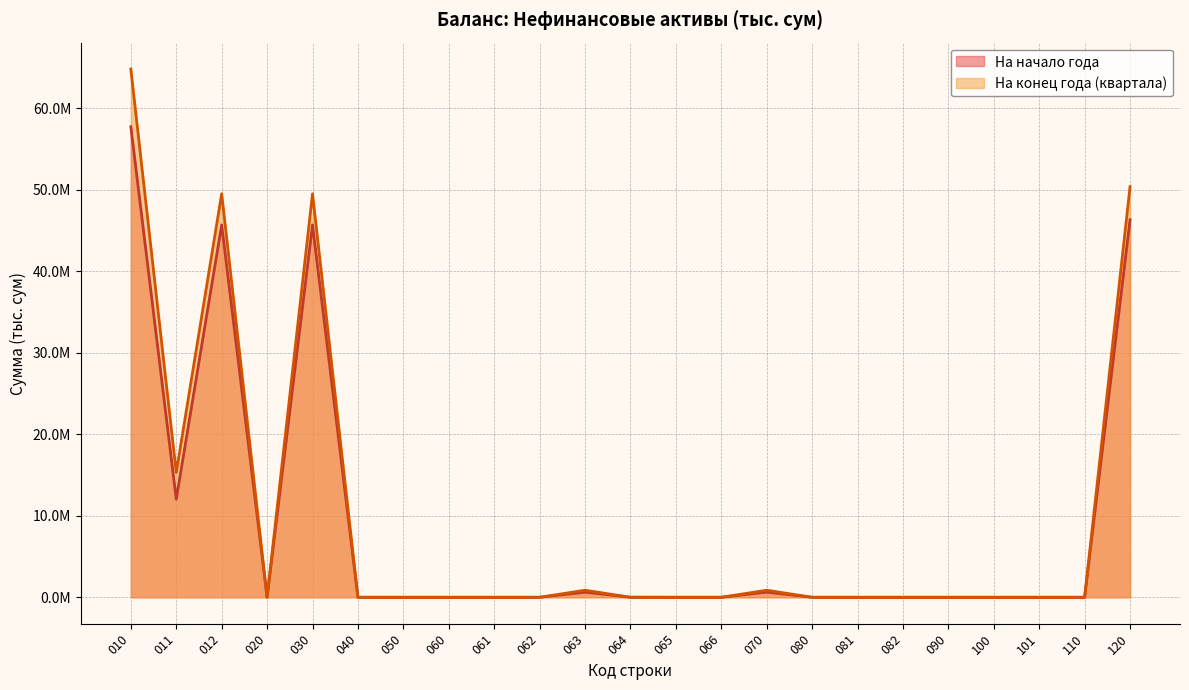

Between 081 and 090, which series saw the biggest shift?

На начало года